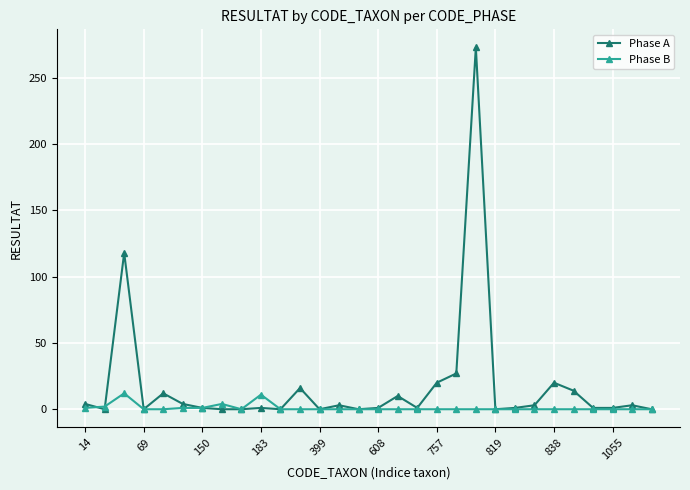

Which series has the largest total across all categories?

Phase A